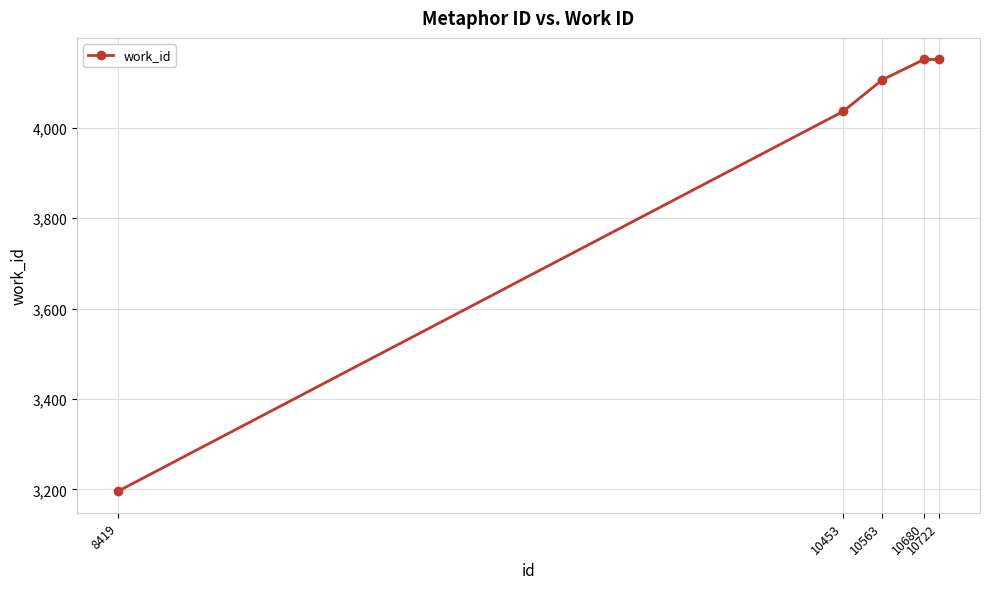

Reading right to left, what are all the values shown in this chart?

10722=4151	10680=4151	10563=4106	10453=4036	8419=3196